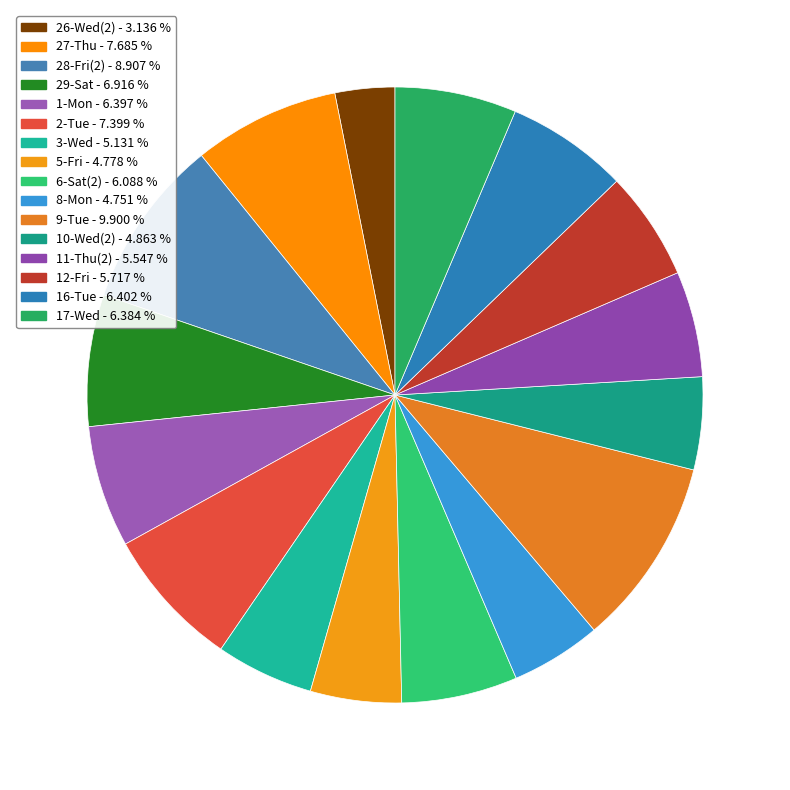

To the nearest percent, what is the difference between the largest and smallest slice percentages?

7%